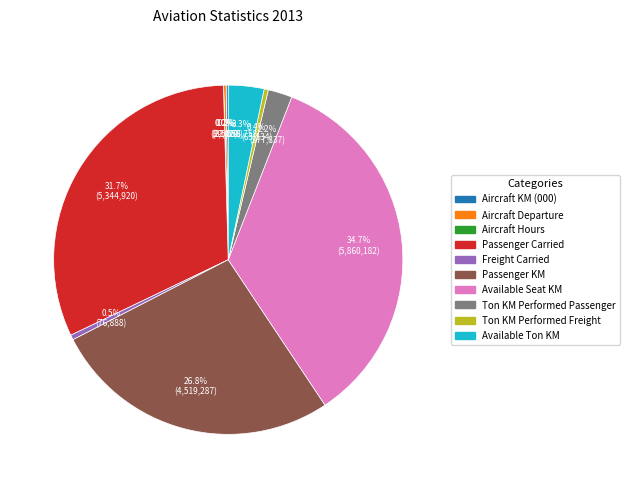

Which category has the biggest portion of the pie?

Available Seat KM